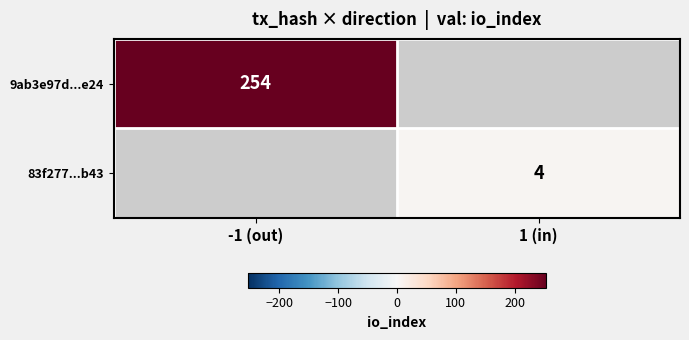

The value of 9ab3e97d...e24 at -1 (out) is 401. True or false?

False